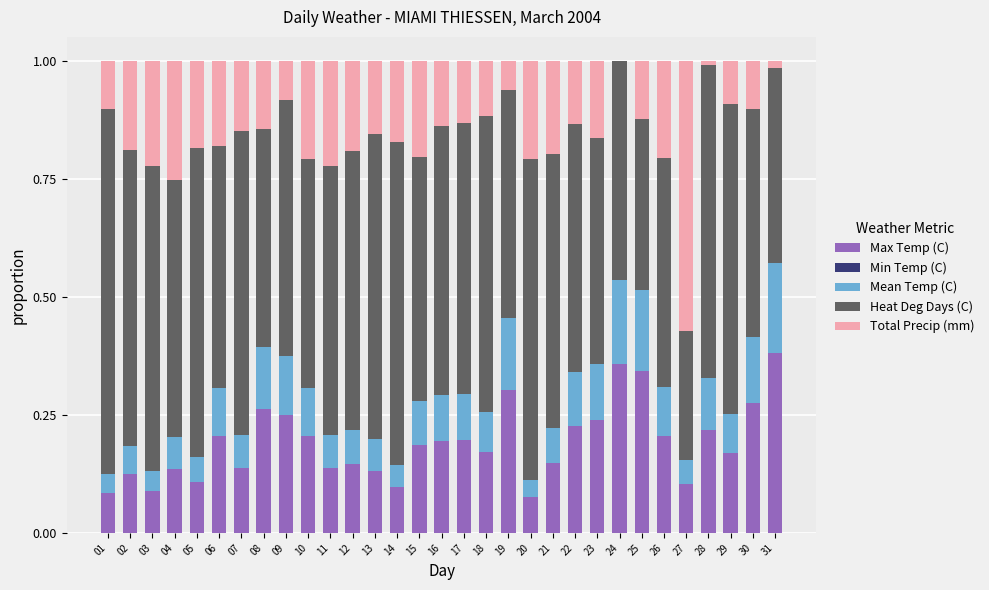

The value of Max Temp (C) at 25 is 0.6. True or false?

False